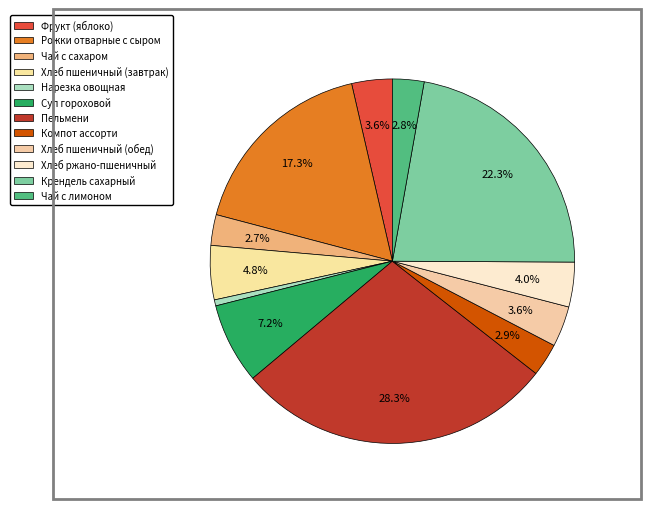

Which has a higher value, Рожки отварные с сыром or Хлеб пшеничный (обед)?

Рожки отварные с сыром